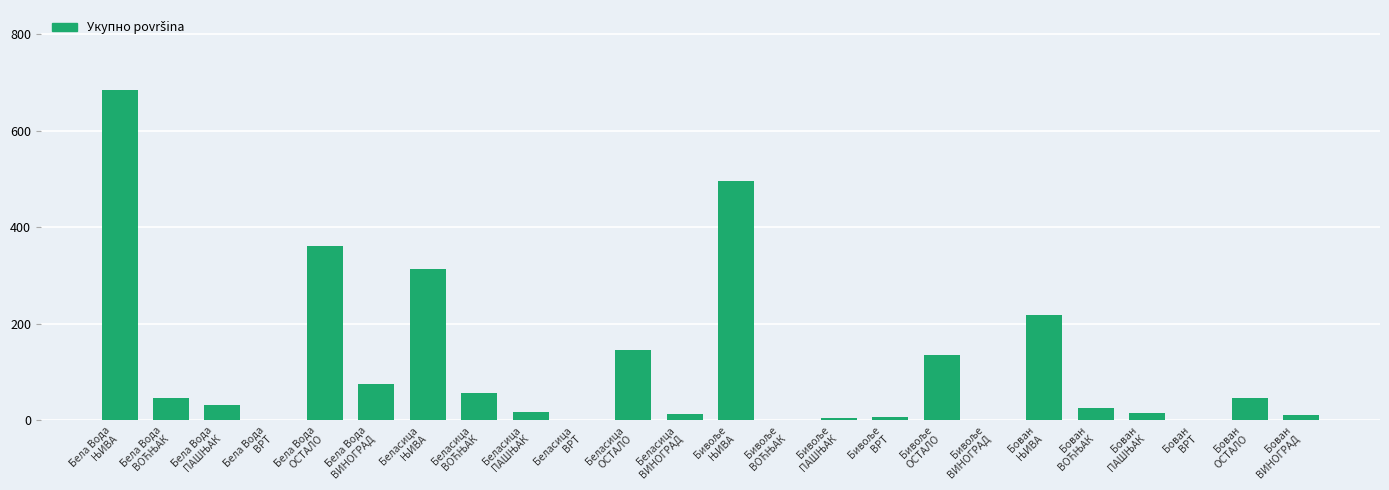

What is the sum of all values?

2707.3